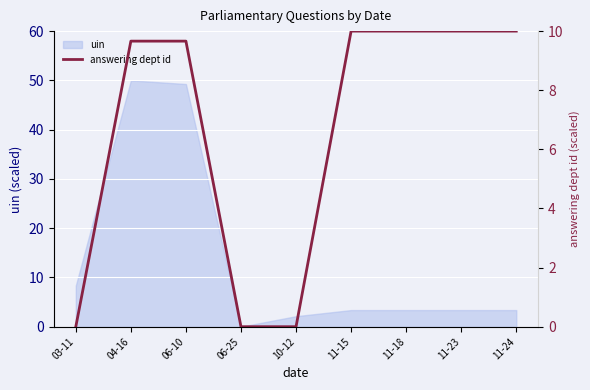

What is the difference between the maximum and minimum values?

10.0